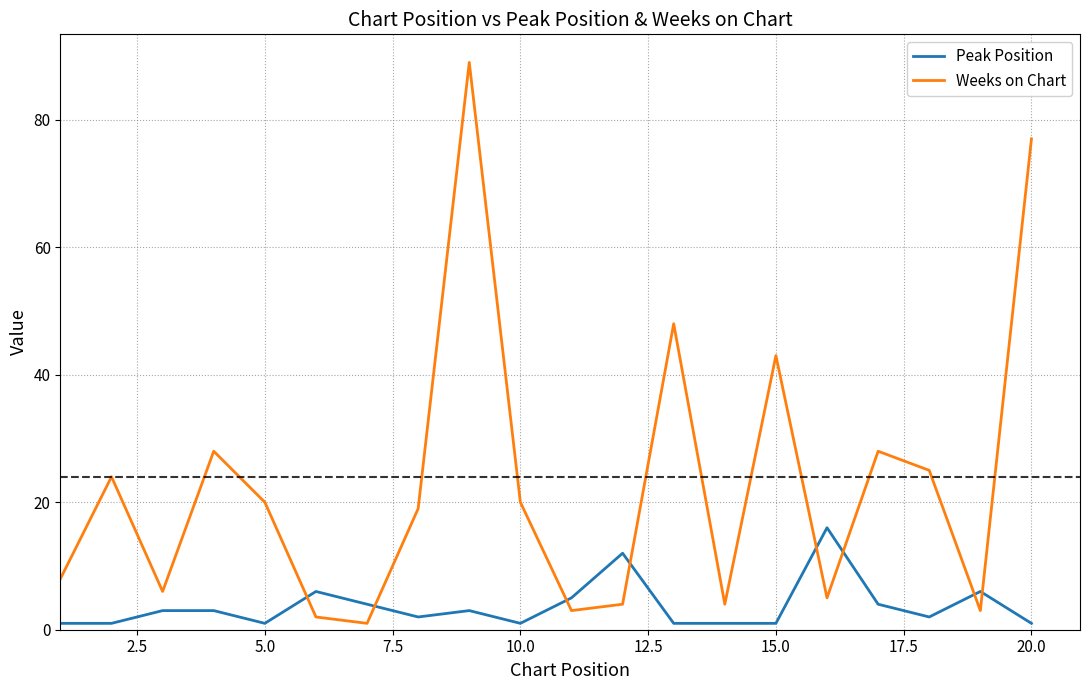

What is the maximum value for Weeks on Chart?

89